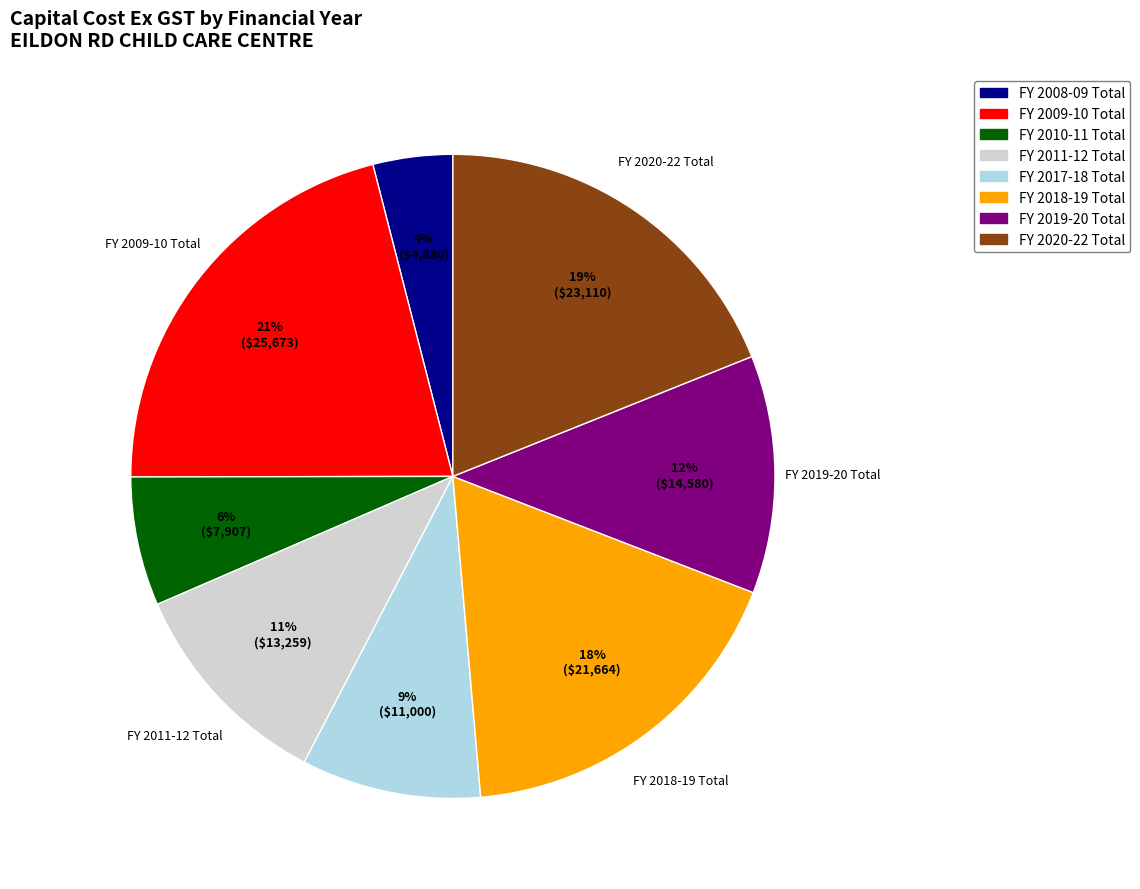

Rank the categories by value from highest to lowest.

FY 2009-10 Total, FY 2020-22 Total, FY 2018-19 Total, FY 2019-20 Total, FY 2011-12 Total, FY 2017-18 Total, FY 2010-11 Total, FY 2008-09 Total